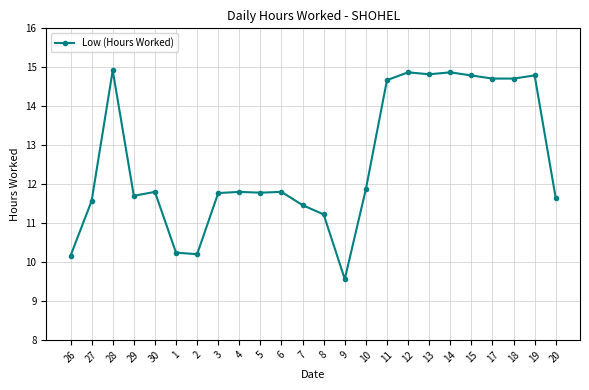

What is the smallest value displayed?

9.6